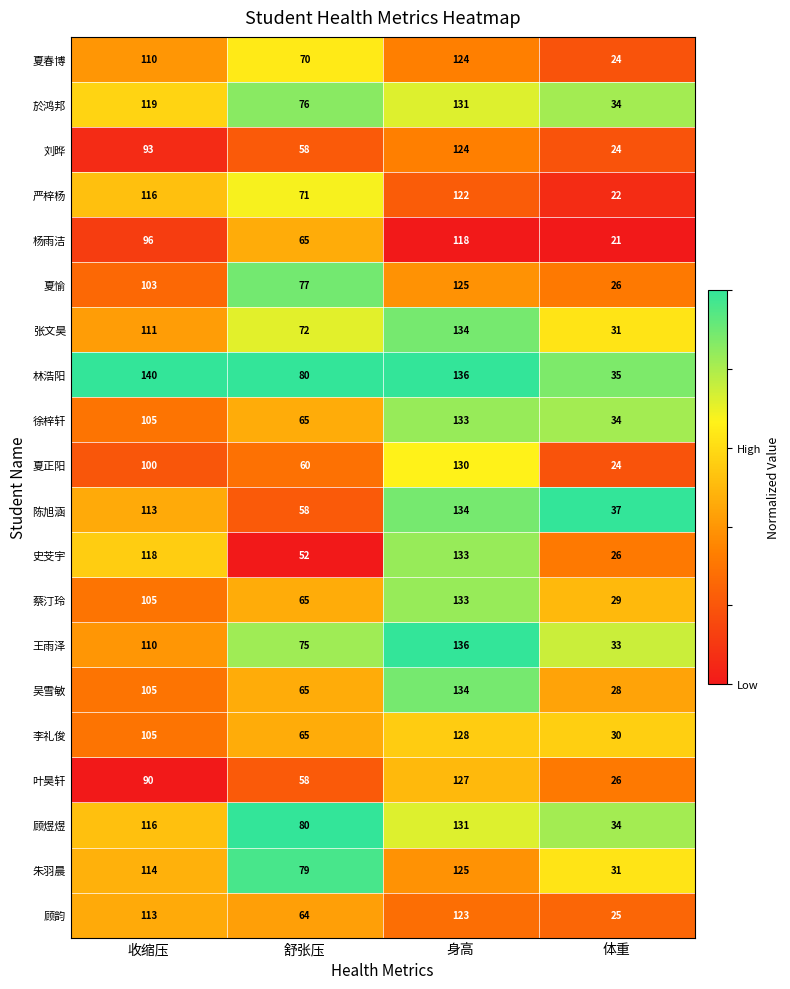

Between 收缩压 and 身高, which series saw the biggest shift?

叶昊轩